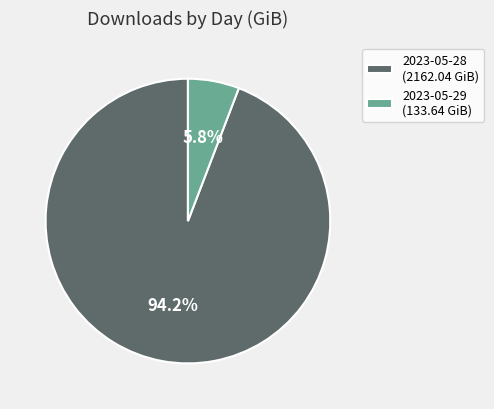

True or false: 2023-05-29 accounts for 6% of the total.

True